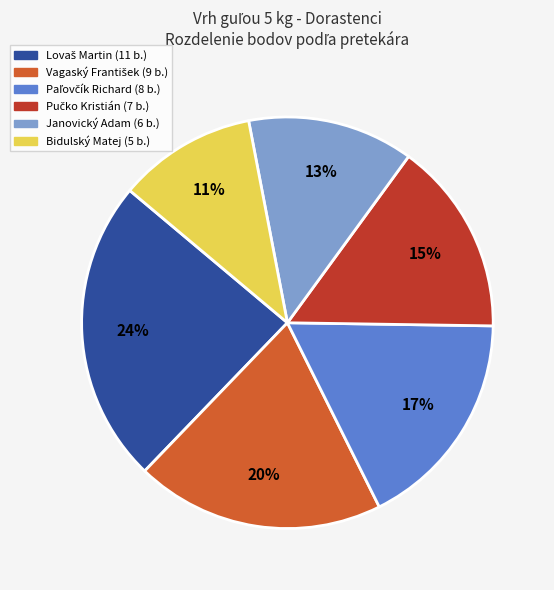

To the nearest percent, what portion does Bidulský Matej represent?

11%